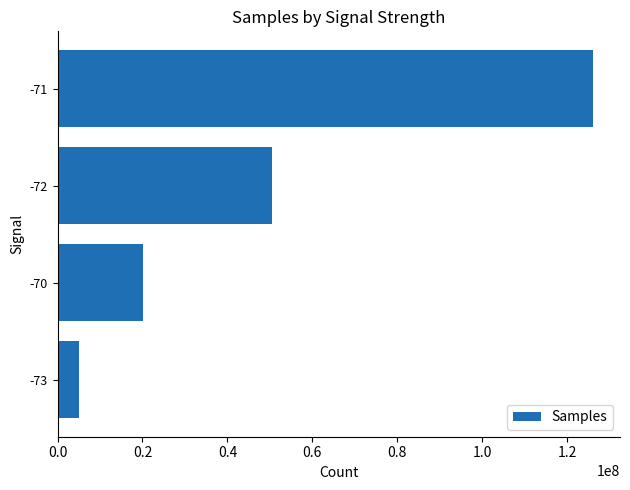

What is the change in value from -72 to -73?

-45401047